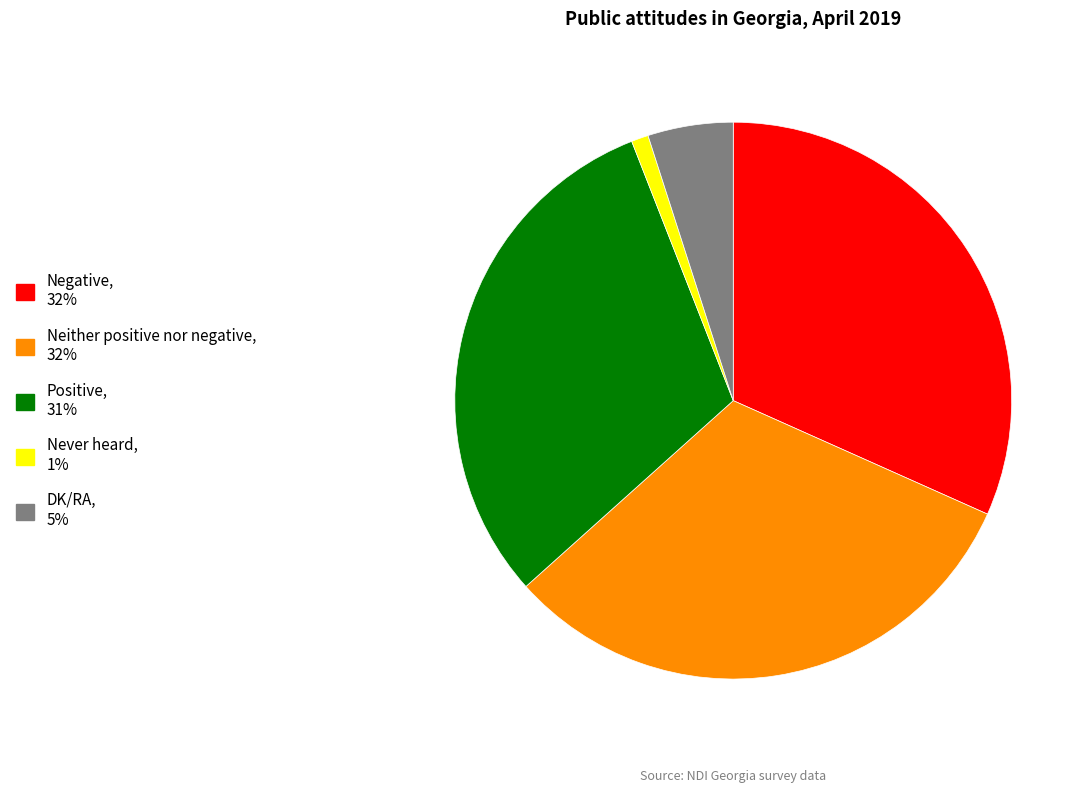

Is there a majority slice in this chart?

No